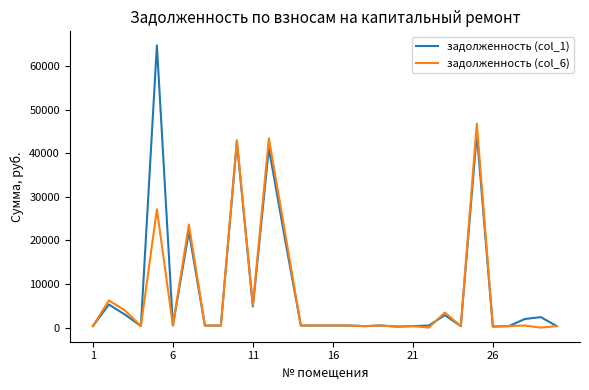

List the series in order of their peak value, lowest first.

задолженность (col_6), задолженность (col_1)